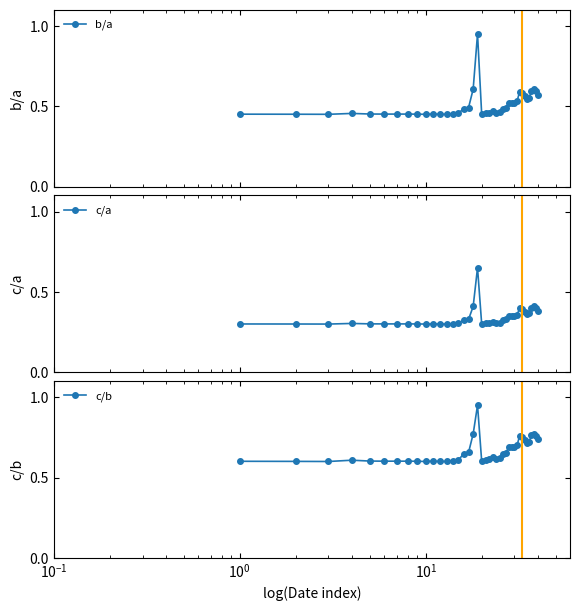

How many b/a values are between 0 and 1?

40